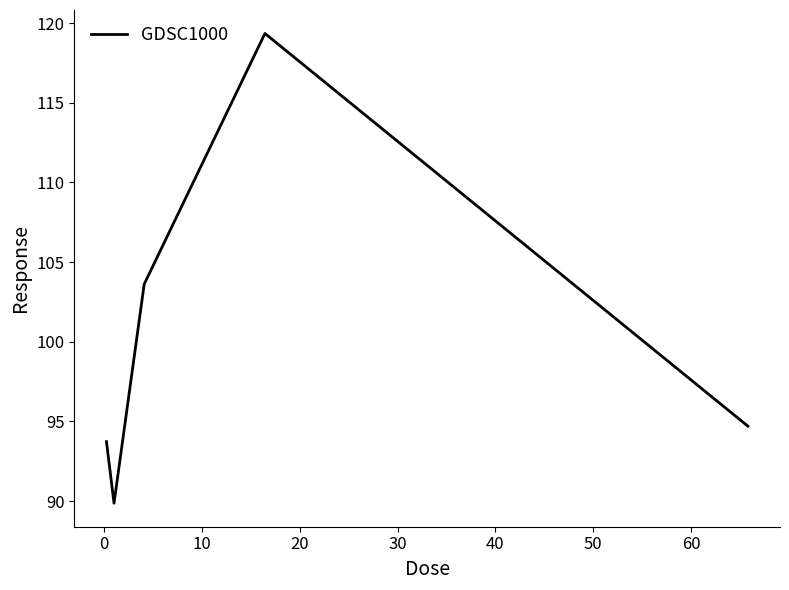

What is the sum of all values?

501.3